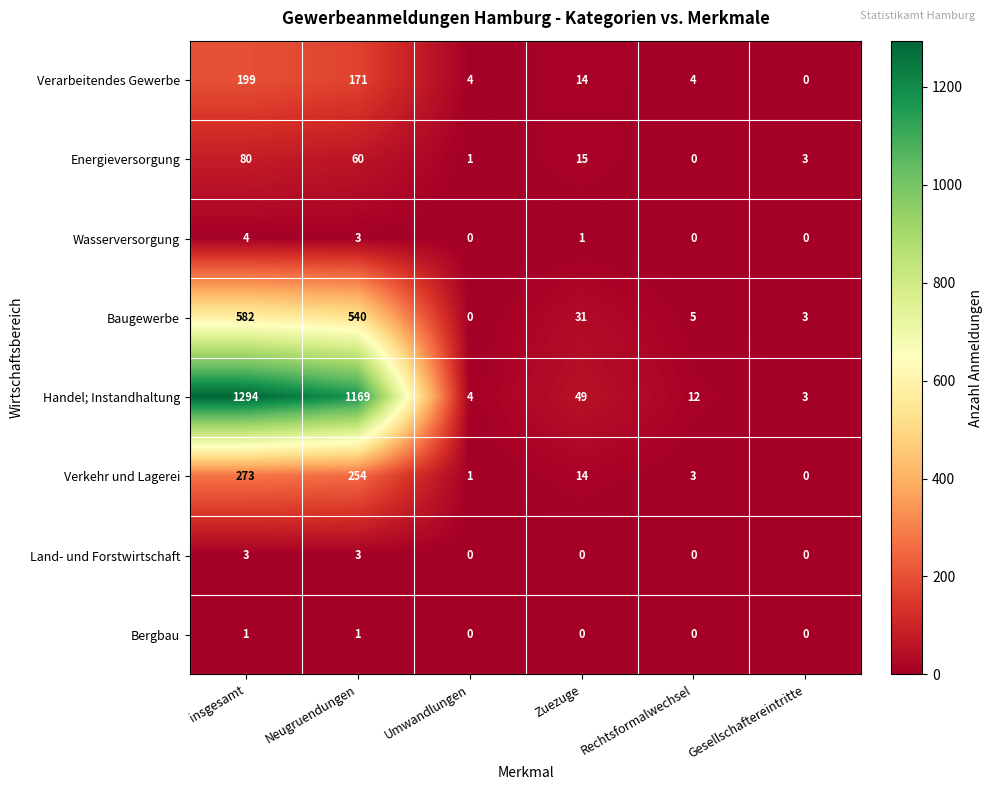

What is the total value across all series at insgesamt?

2436